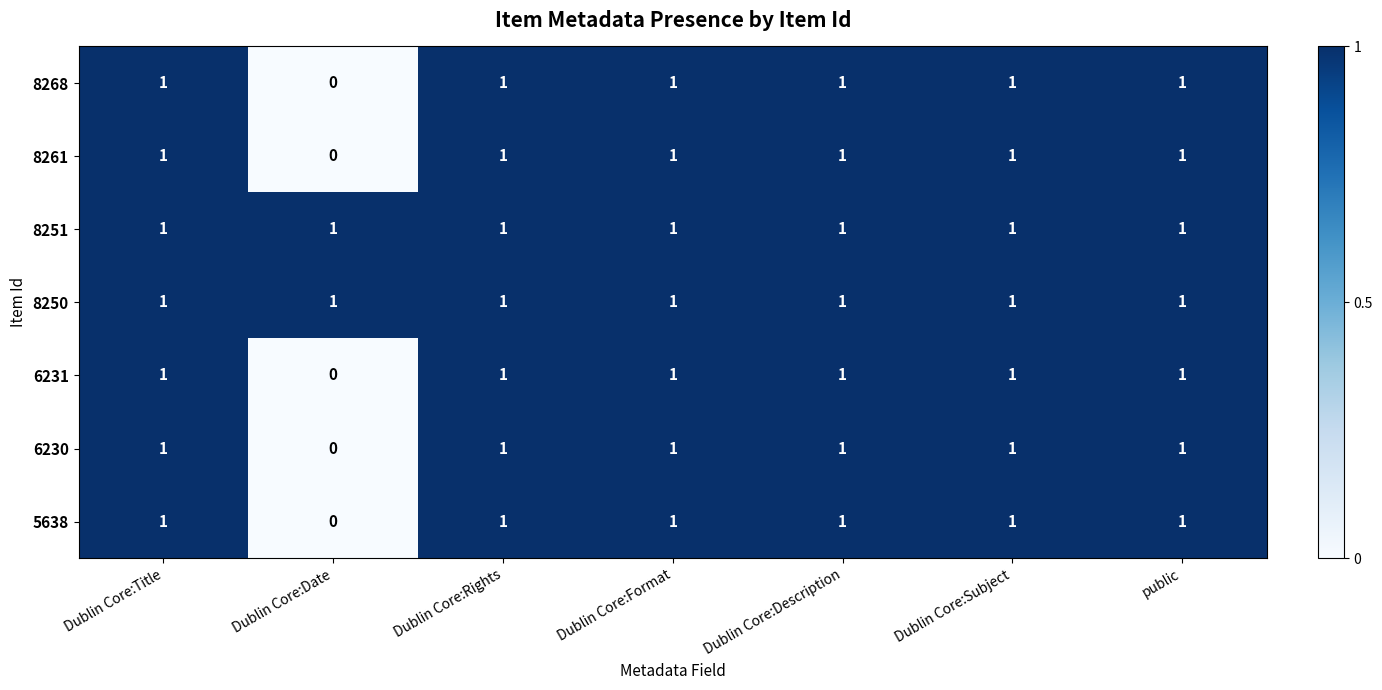

At which category does the chart reach its minimum across all series?

Dublin Core:Date